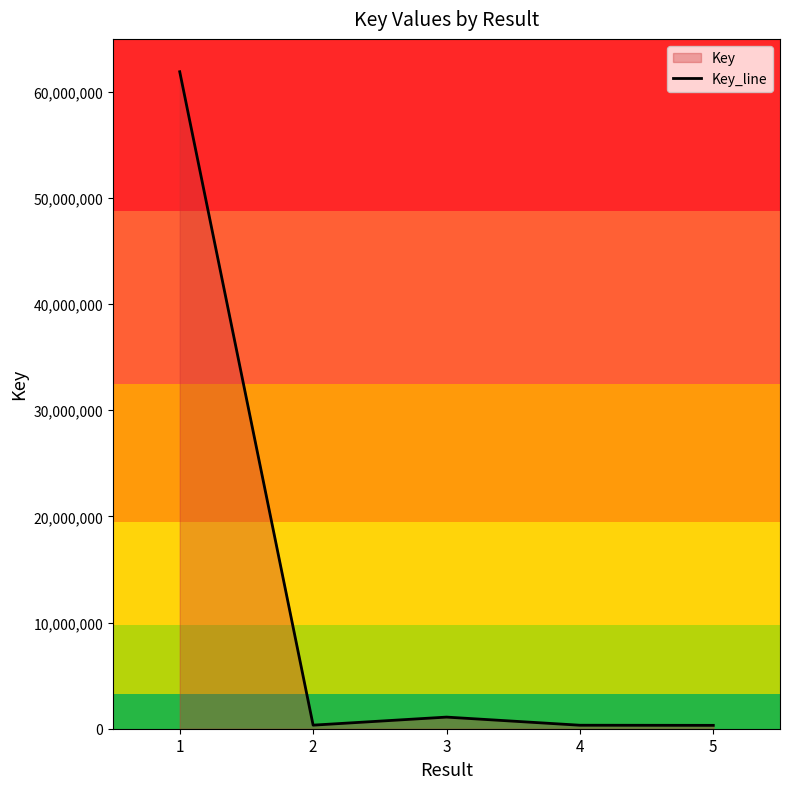

How many data points does each series have?

5